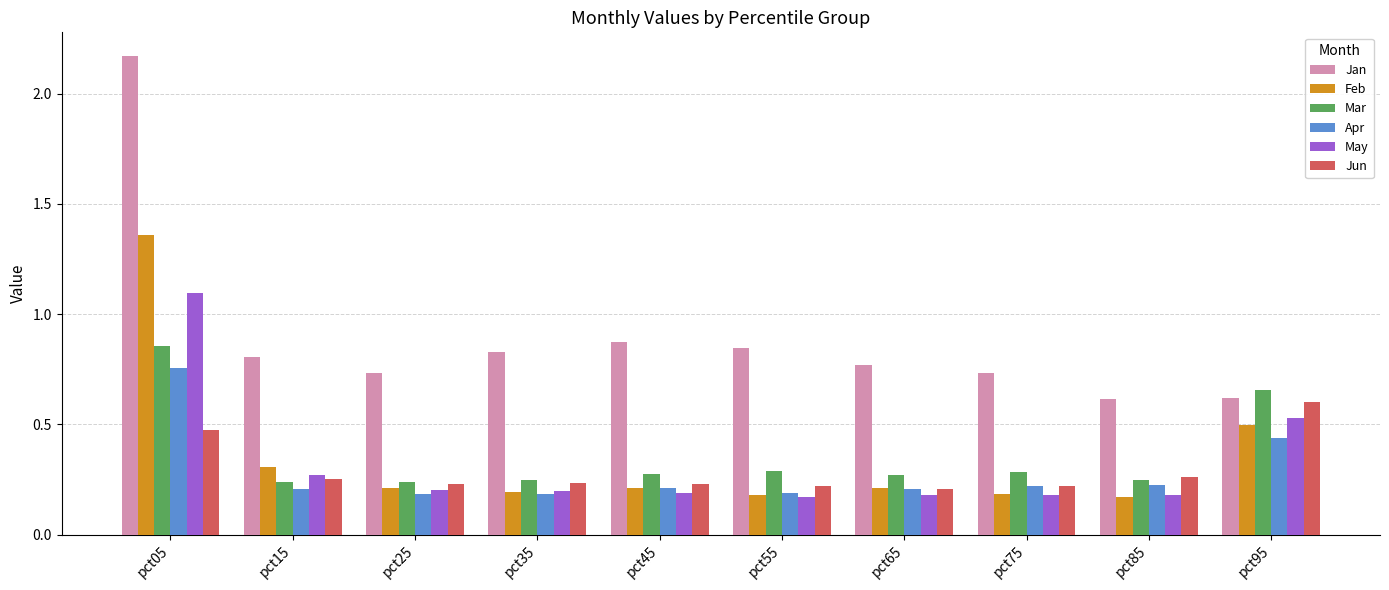

Is it true that Mar equals 0.1 at pct25?

False